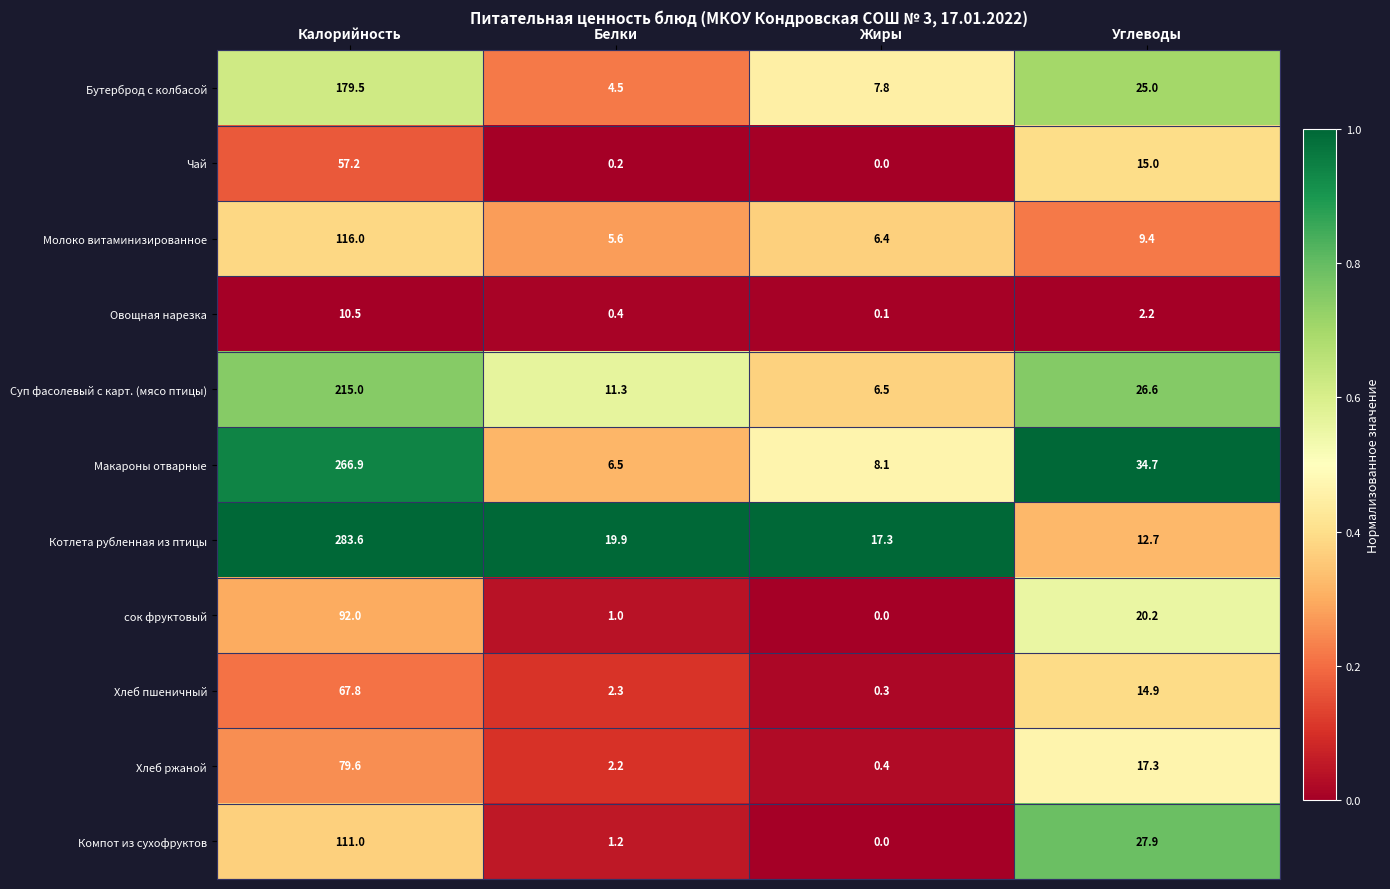

Is the value of Суп фасолевый с карт. (мясо птицы) at Углеводы greater than the value of Компот из сухофруктов at Калорийность?

No